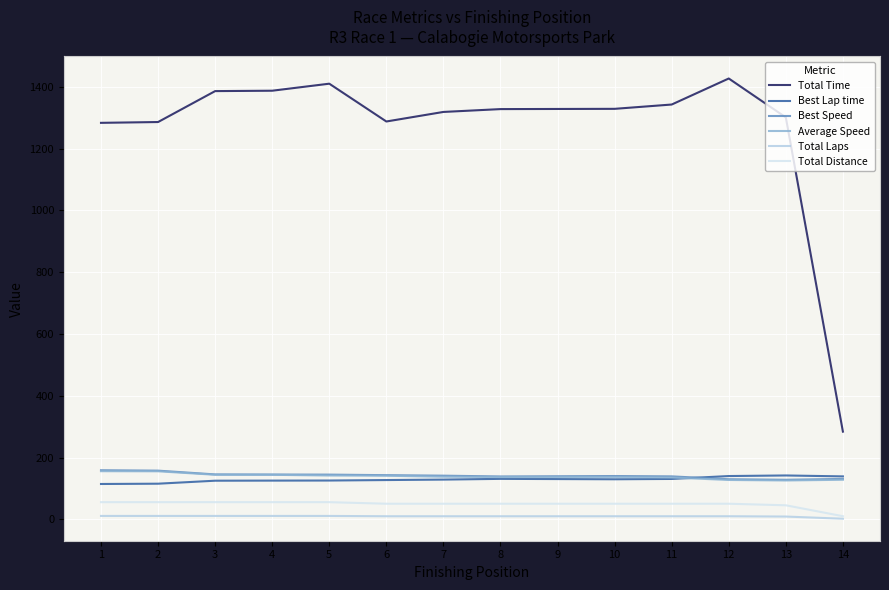

What is the average value of the Total Time series?

1264.4